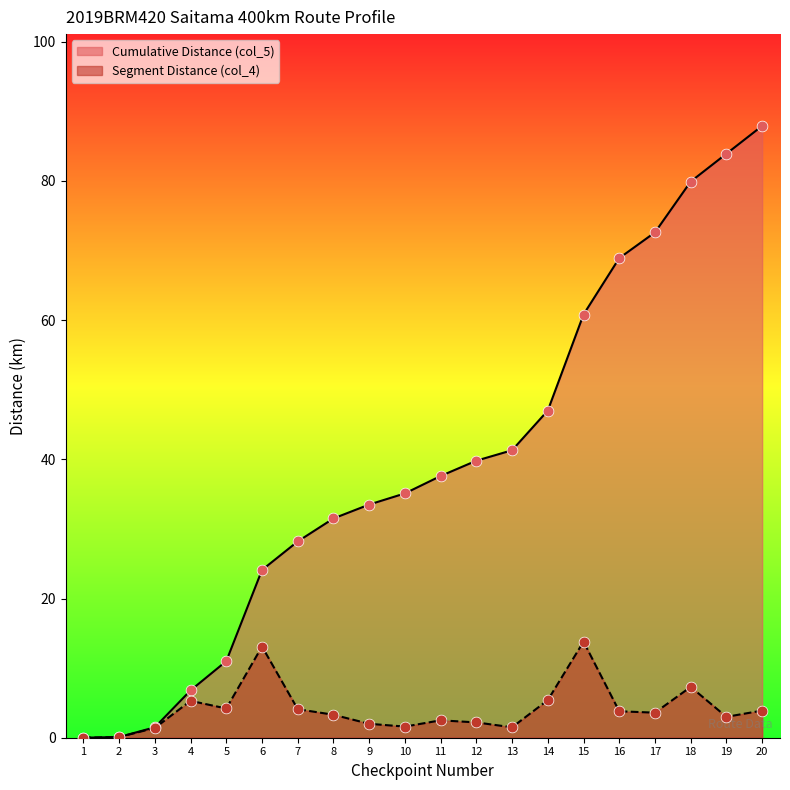

Which series reaches the maximum Y coordinate?

Cumulative Distance (col_5)